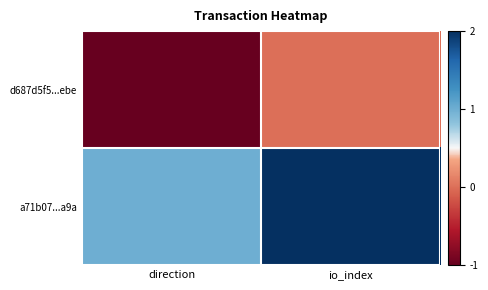

What is the smallest value displayed?

-1